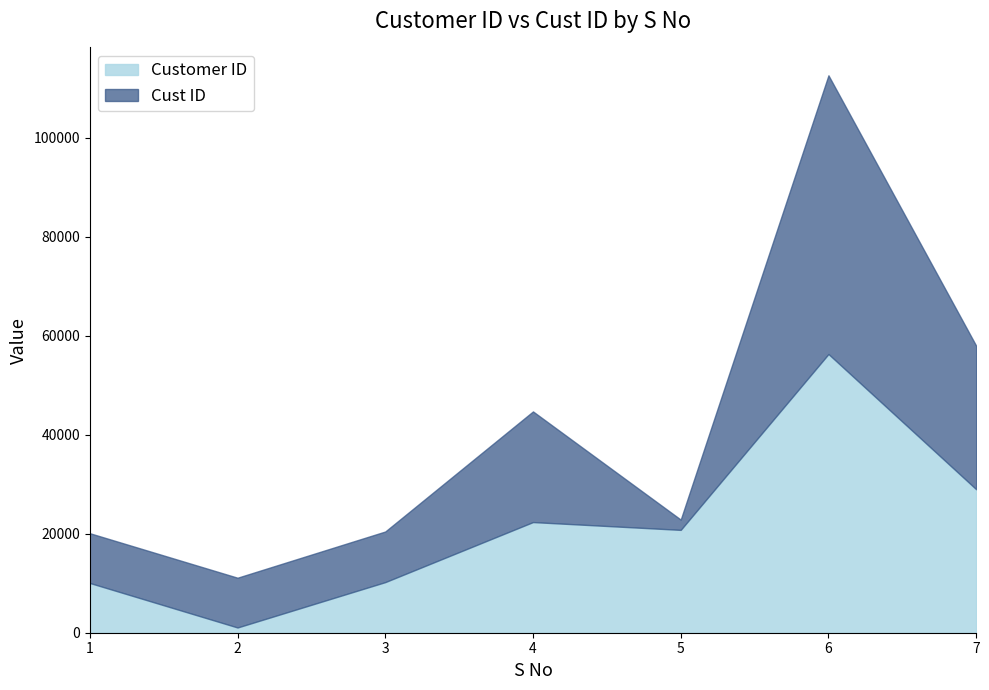

True or false: Customer ID has more than 1 points higher than both neighbors.

True